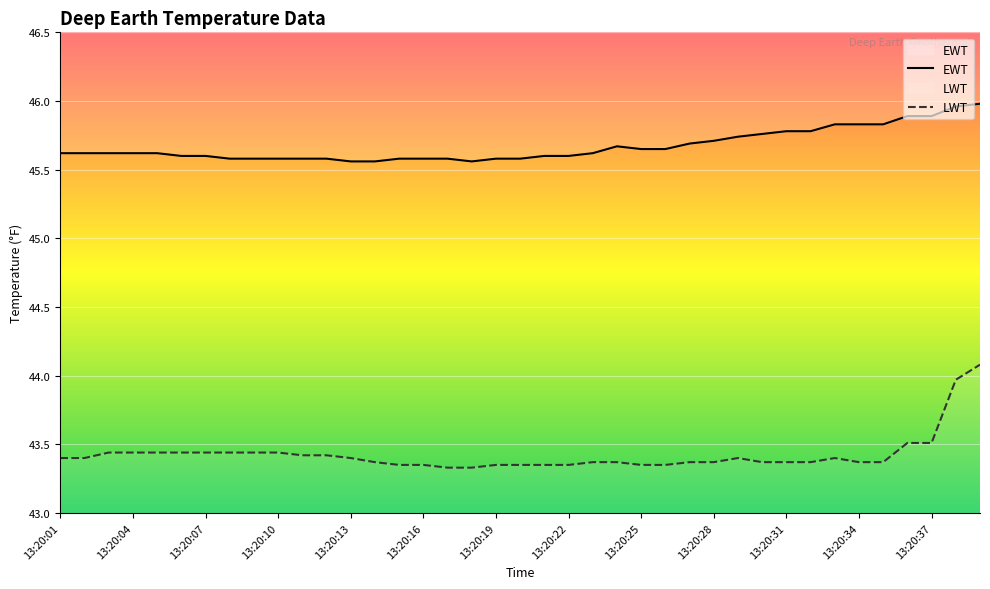

What is the difference between the highest and lowest values at 13:20:21?

2.2